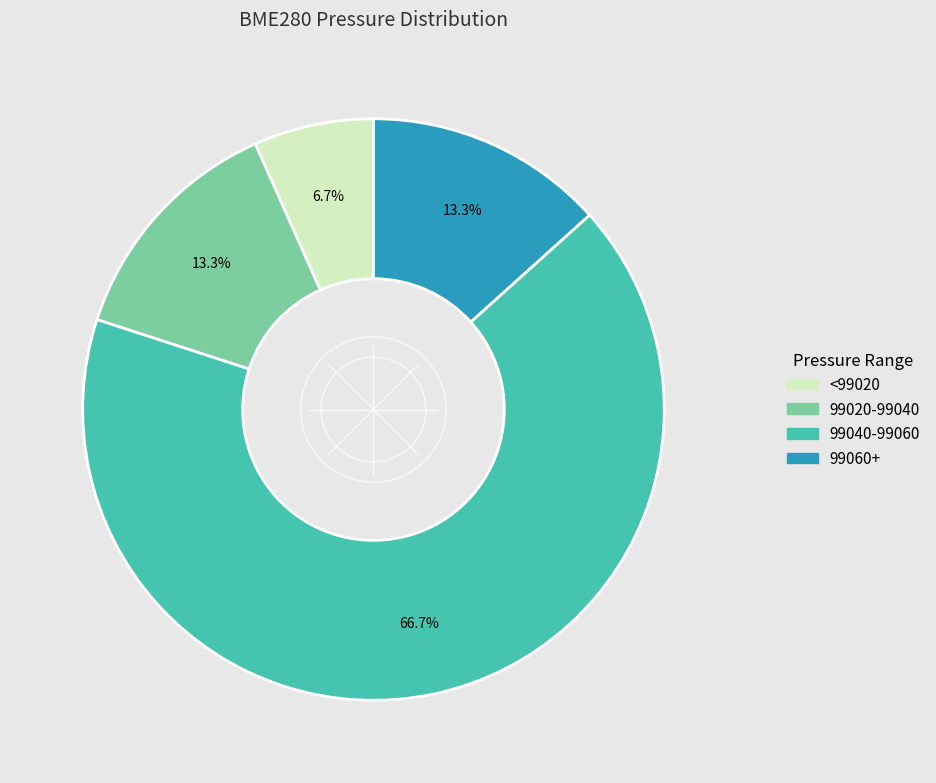

Is there a majority slice in this chart?

Yes